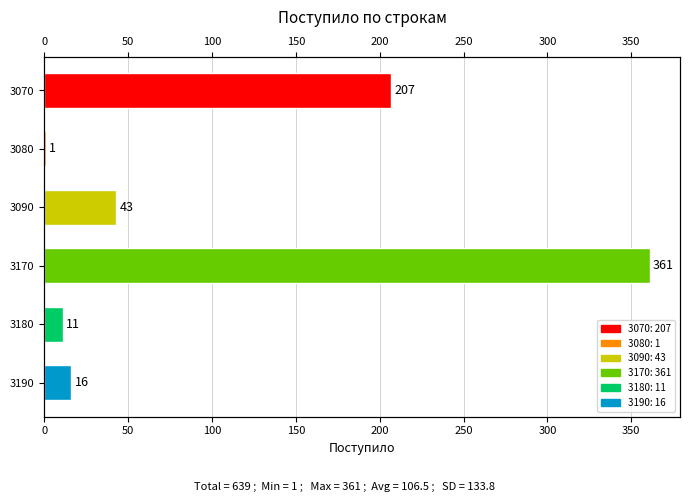

What is the value of the 5th bar from the left?

11